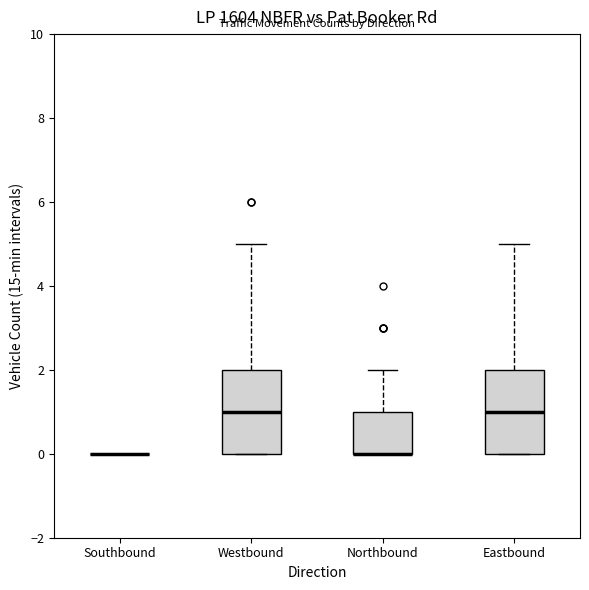

Reading left to right, read every box against the y-axis: the position of its median line, the range the box covers, and the ends of its whiskers. The values are not printed on the chart, so give them approximately, as read against the axis.

Southbound: box collapsed to a line at 0, whiskers 0 to 0
Westbound: median 1, box 0 to 2, whiskers 0 to 5
Northbound: median 0 (drawn on the box's lower edge), box 0 to 1, whiskers 0 to 2
Eastbound: median 1, box 0 to 2, whiskers 0 to 5